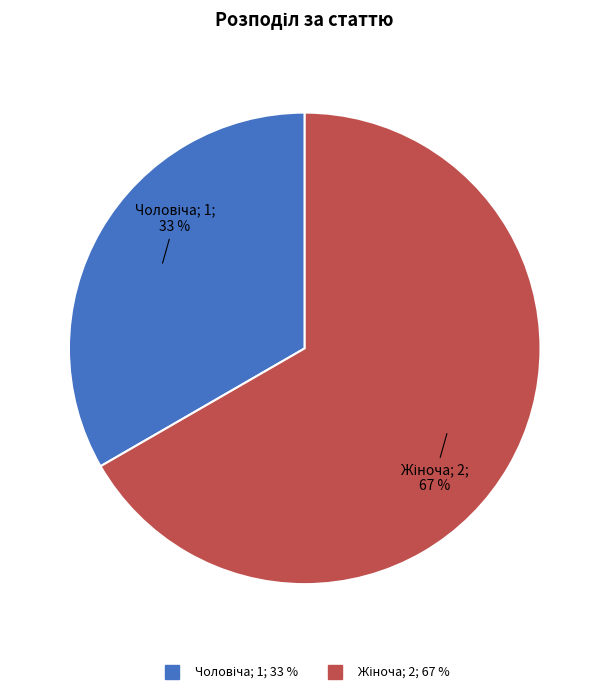

To the nearest percent, what is the average slice percentage?

50%